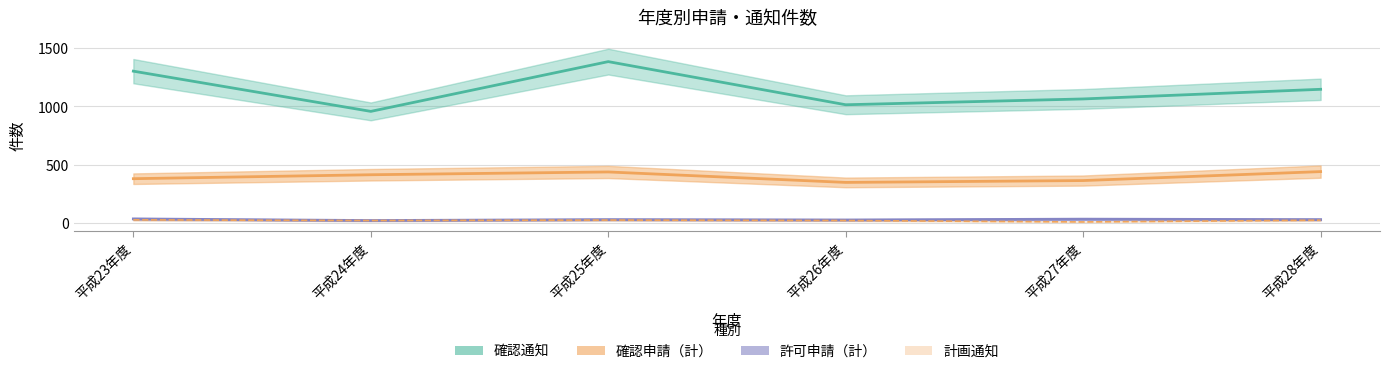

At which category does 許可申請（計） reach its first local valley?

平成24年度